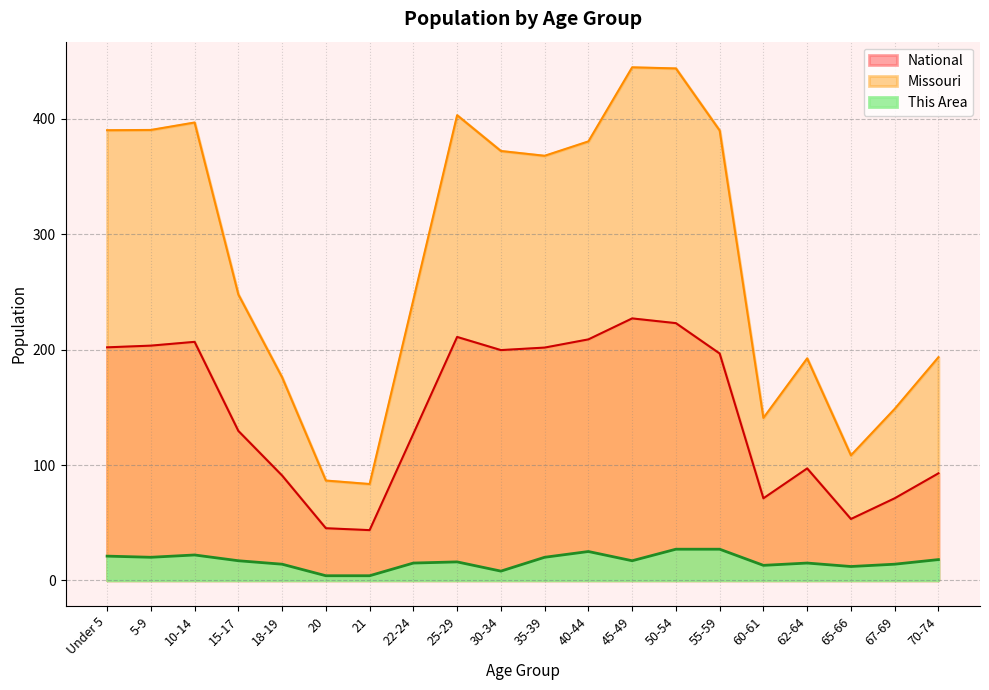

What are all the series names shown in the legend?

National, Missouri, This Area